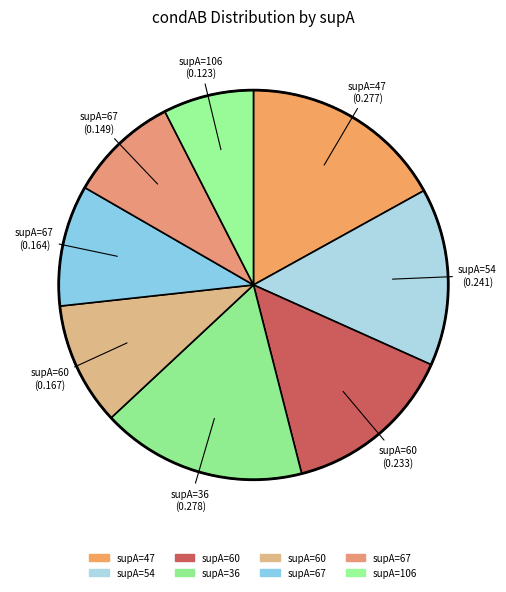

Count the number of slices in the pie.

8